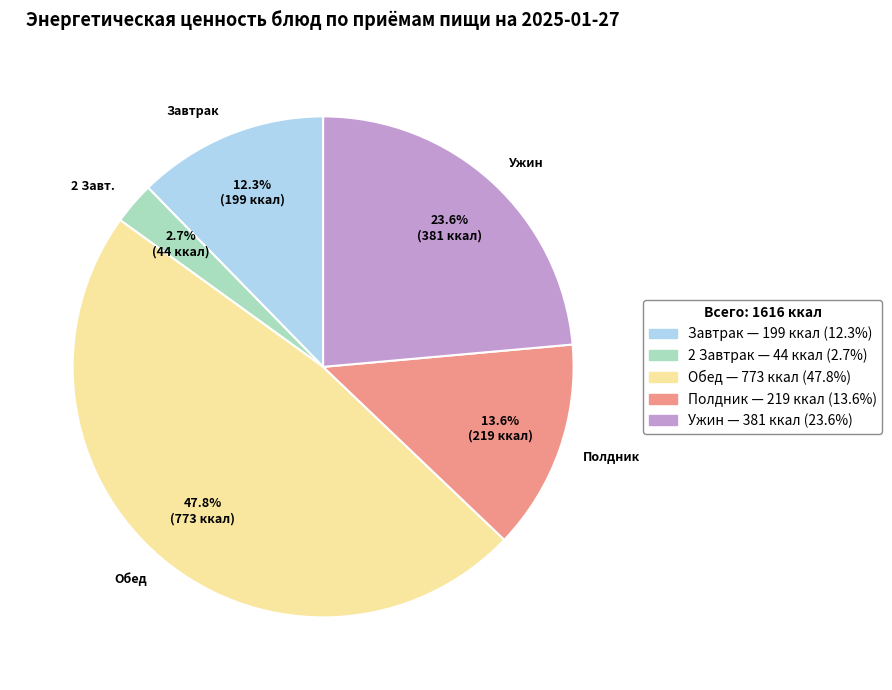

Does Обед represent more than half of the total?

No